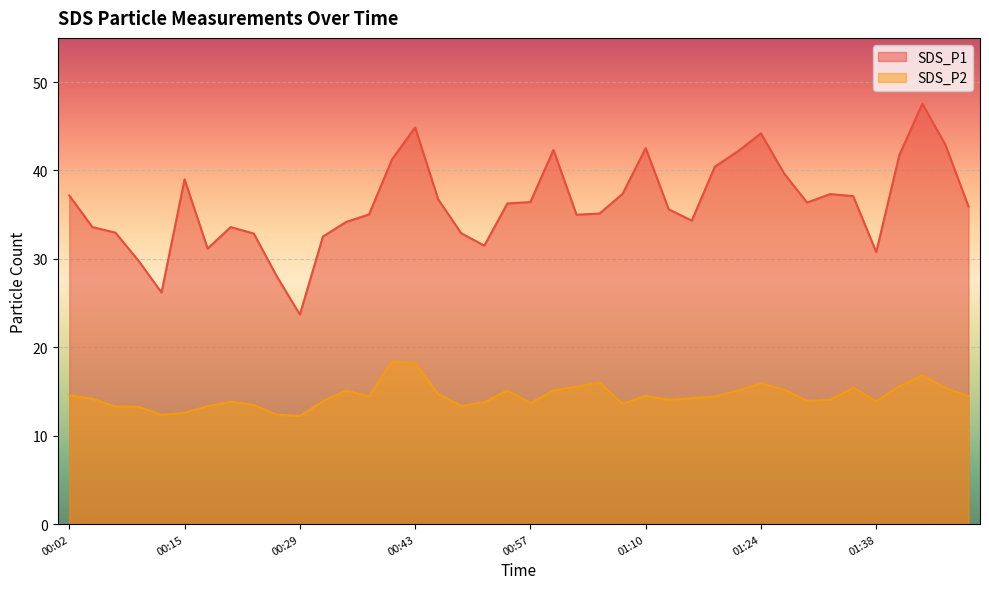

The value of SDS_P2 at 00:59 is 15.1. True or false?

True